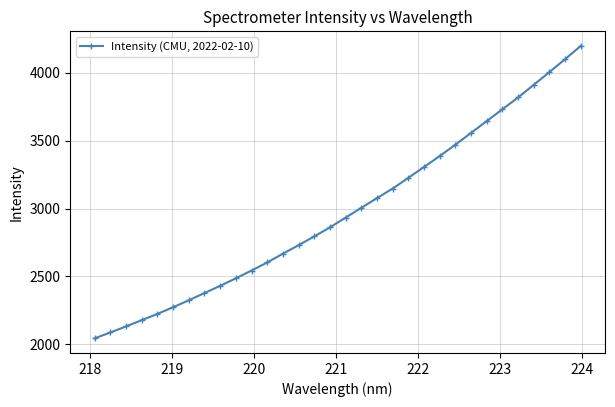

What is the value of the 24th point from the left?

3471.3